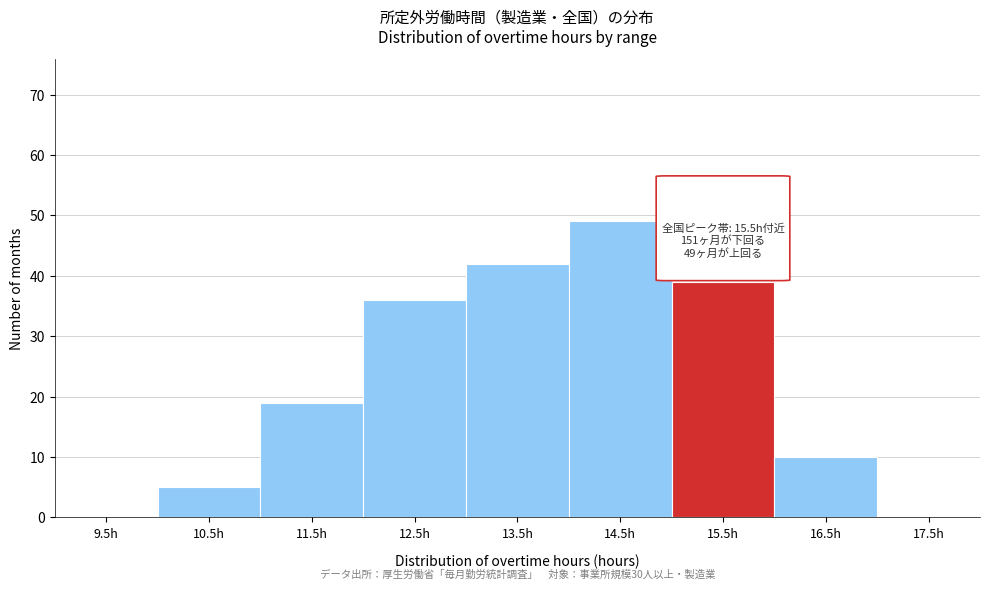

Reading left to right, what are all the values shown in this chart?

9.5h=0	10.5h=5	11.5h=19	12.5h=36	13.5h=42	14.5h=49	15.5h=39	16.5h=10	17.5h=0